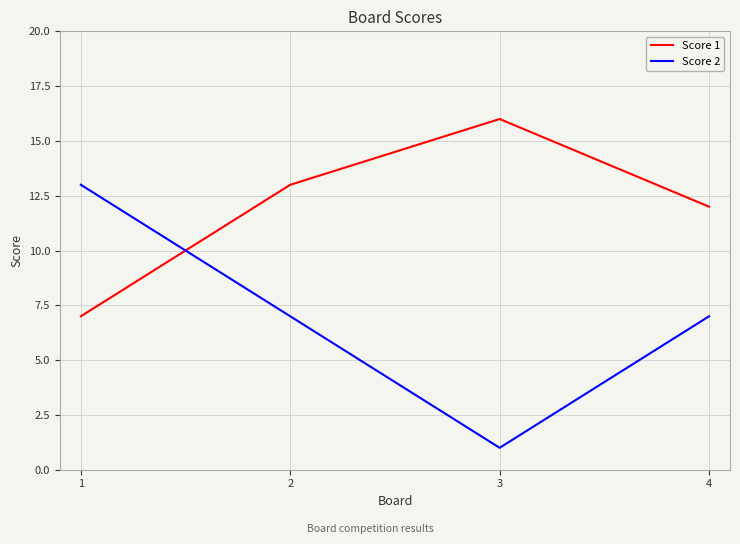

Reading right to left, list all the values displayed in this chart.

Score 1: 12	16	13	7
Score 2: 7	1	7	13